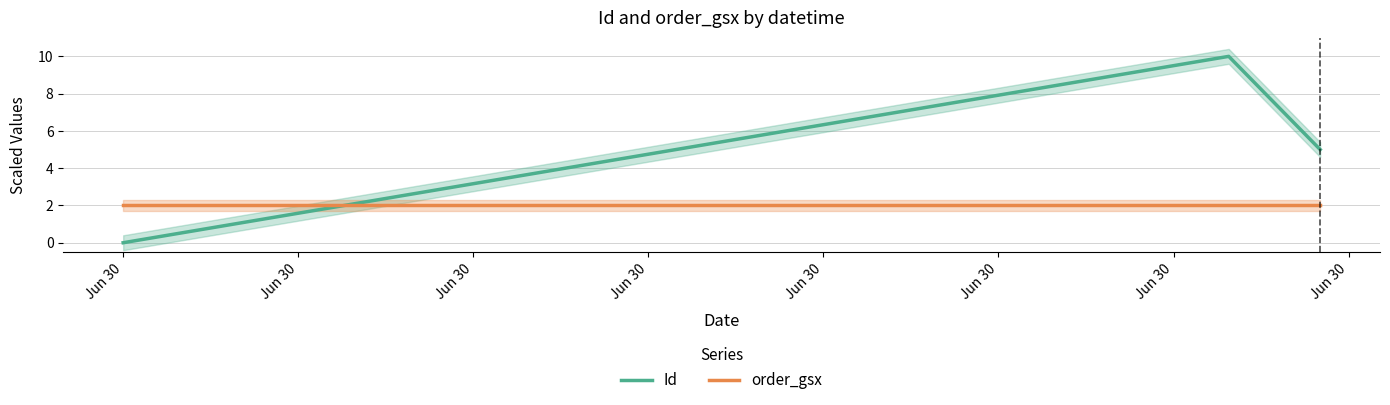

Rank the series by their maximum value, from highest to lowest.

Id, order_gsx